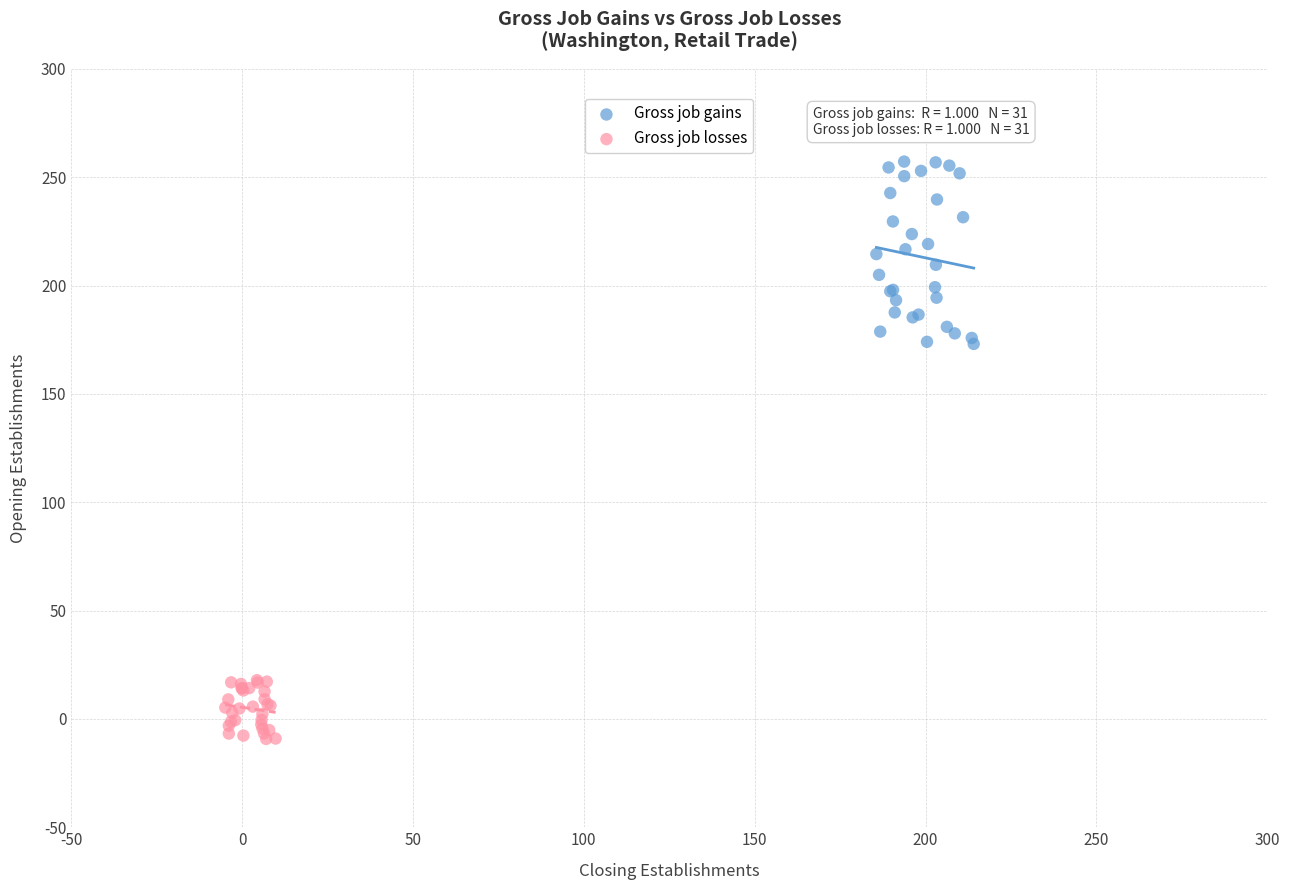

Which series has the largest Y range (max minus min)?

Gross job gains